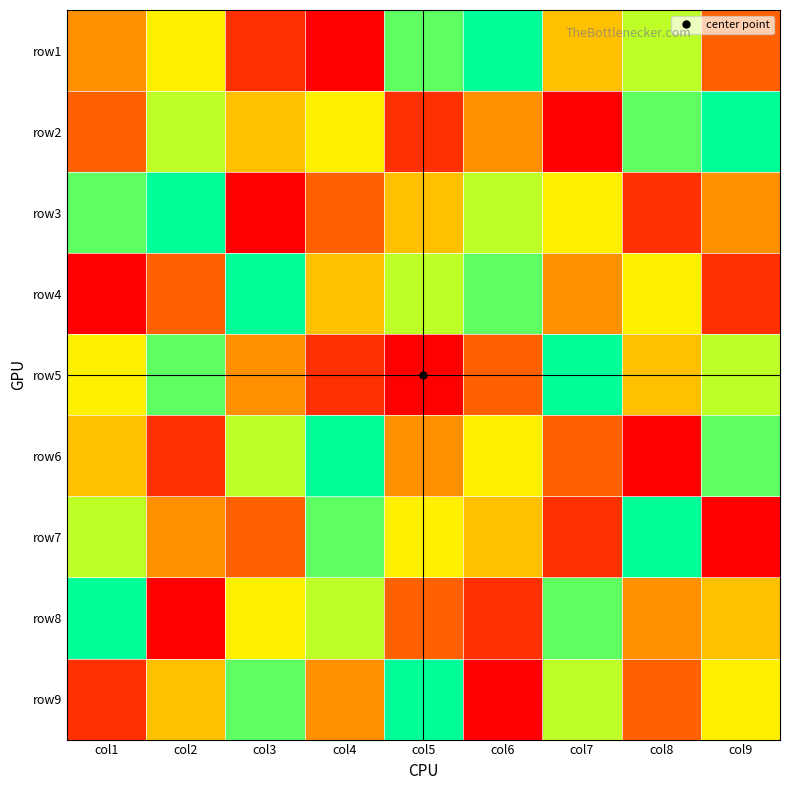

What is the maximum value shown in the chart?

9